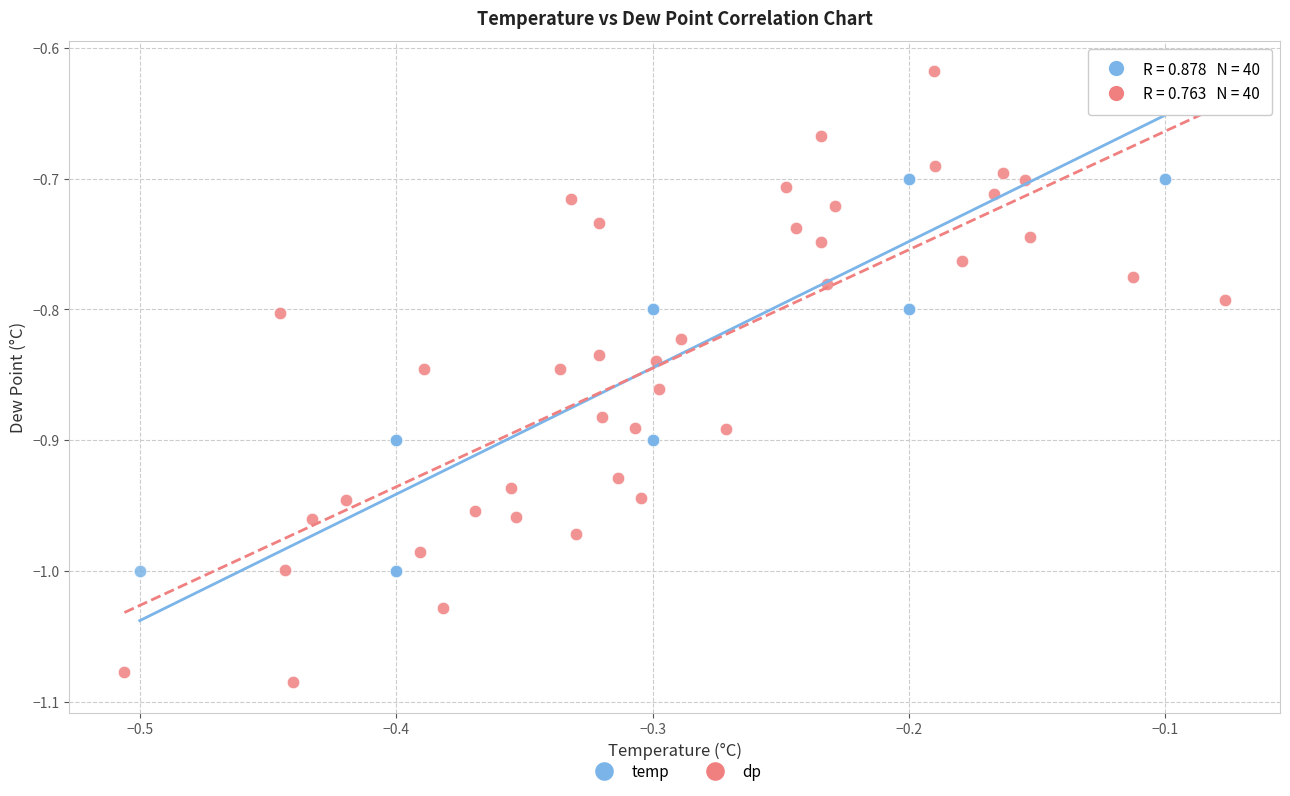

What are all the series names shown in the legend?

temp, dp